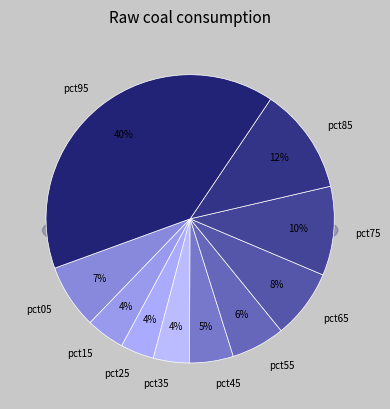

What percentage is NOT represented by pct45?

95.1%